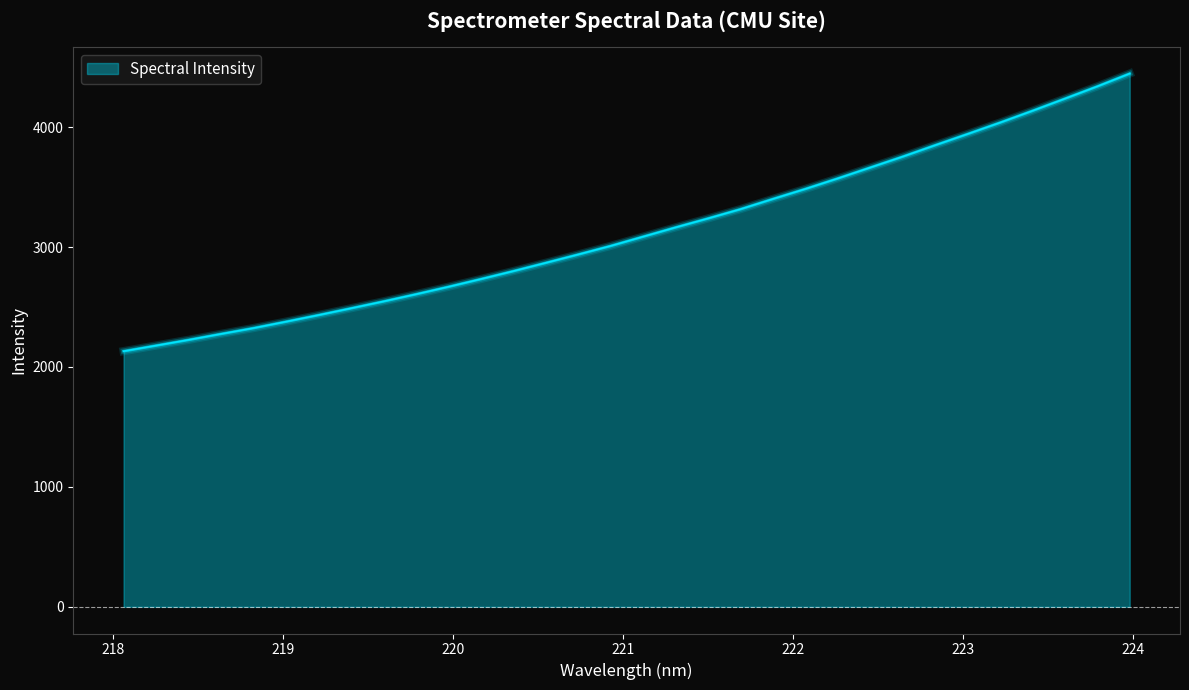

What is the maximum value shown in the chart?

4446.7